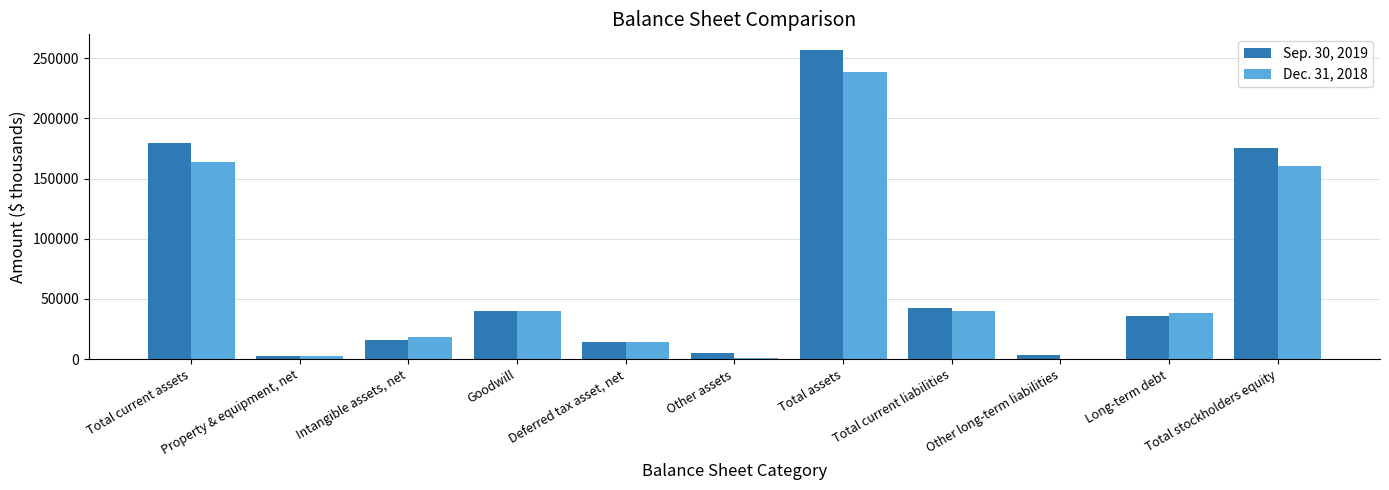

Is it true that Sep. 30, 2019 equals 13997 at Deferred tax asset, net?

True